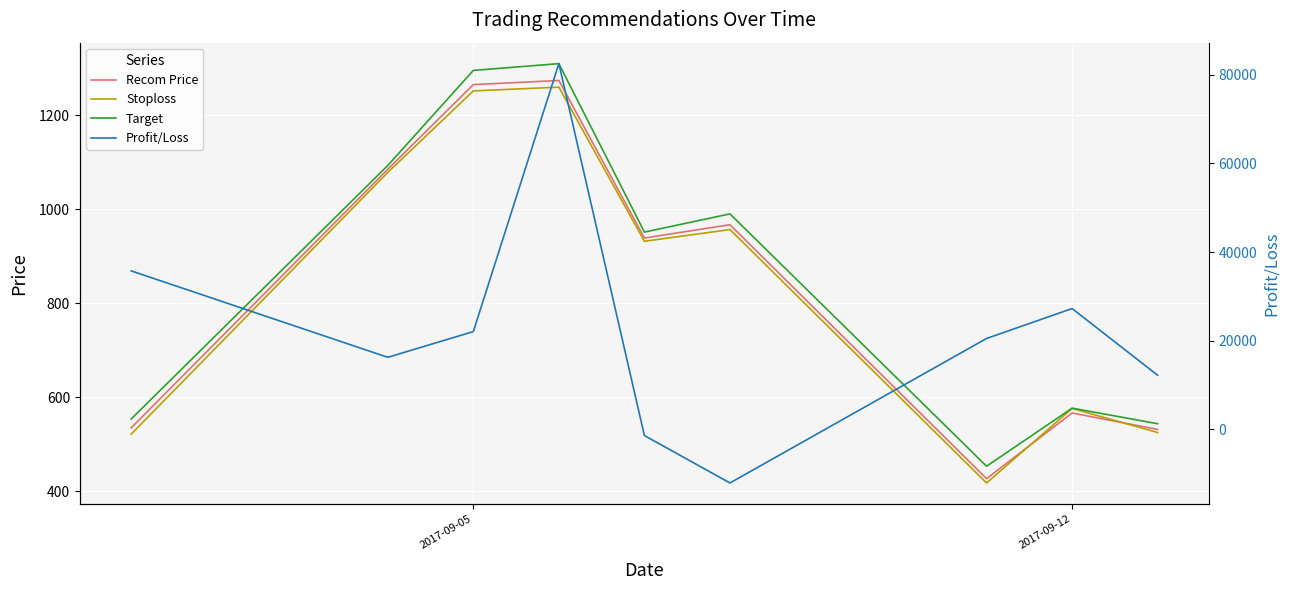

How many lines are shown in the chart?

4